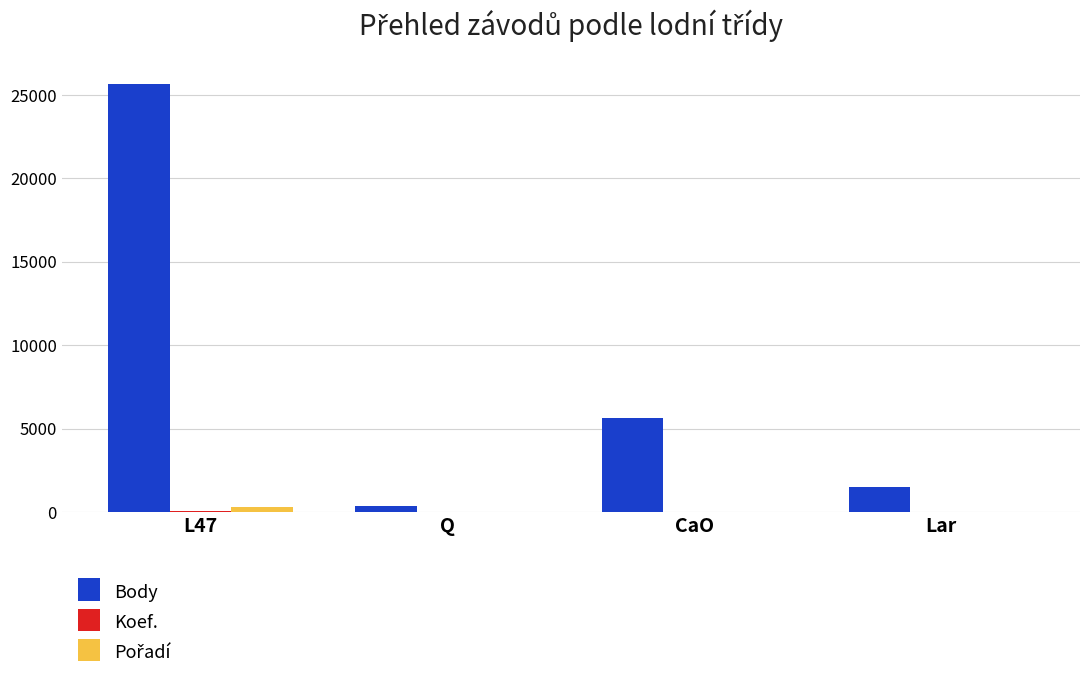

At which category is the sum across all series the highest?

L47